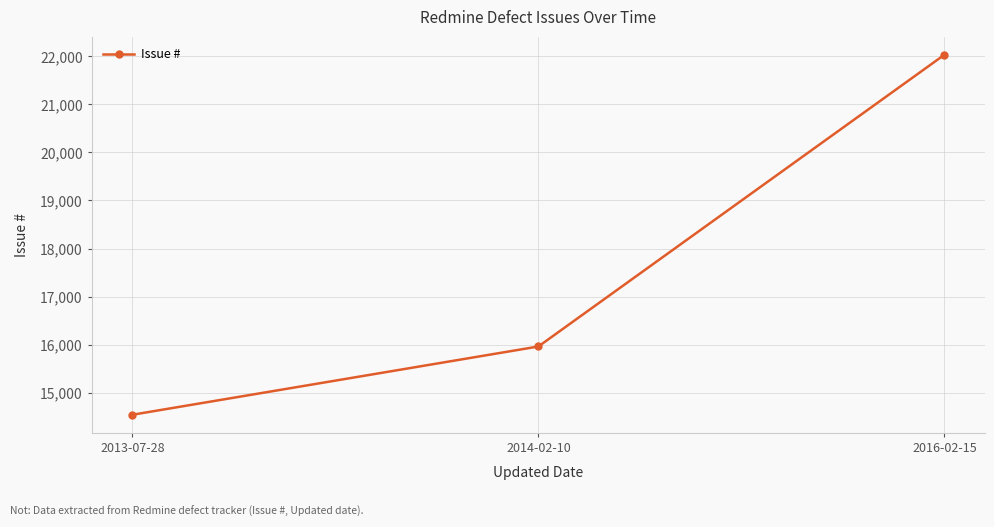

Reading left to right, what are all the values shown in this chart?

14543	15963	22031